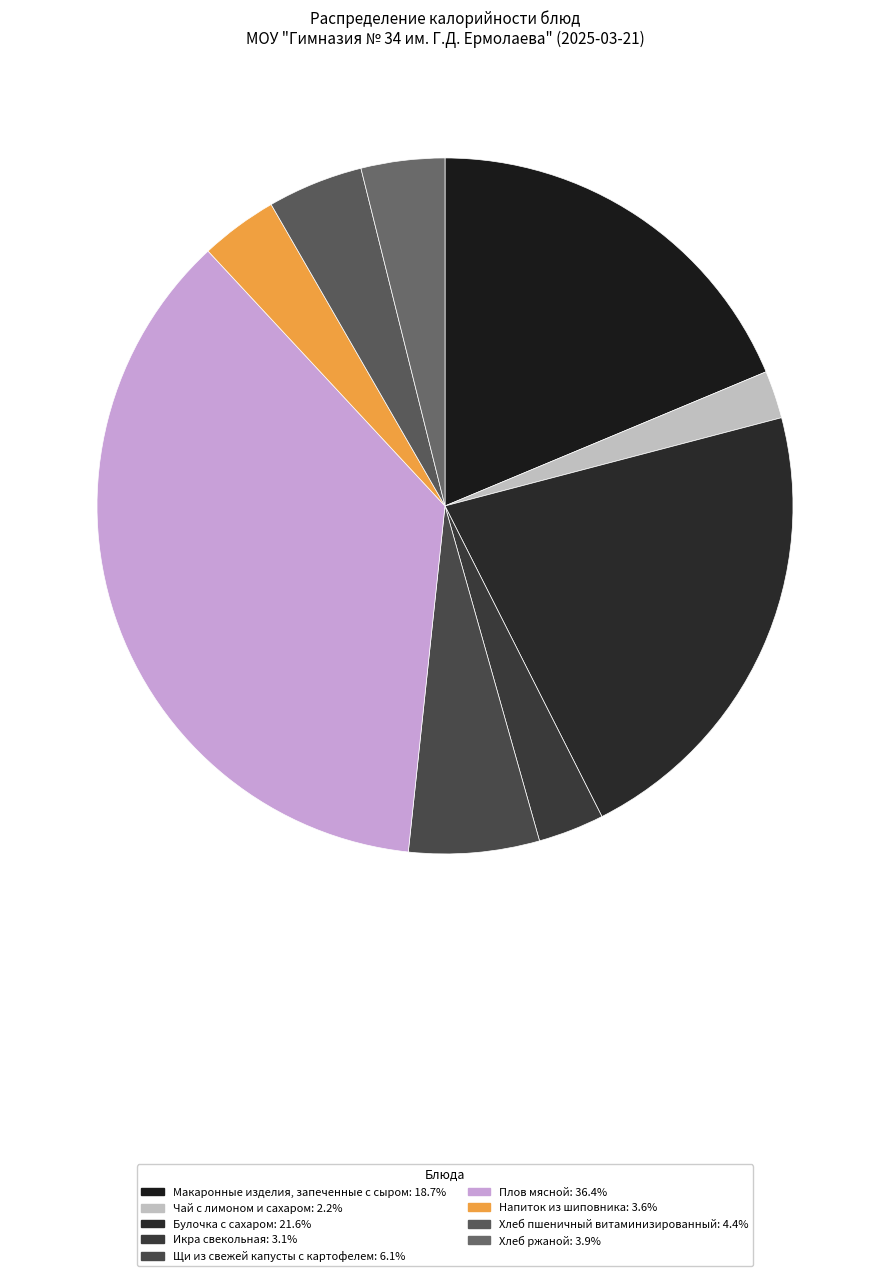

Approximately how many times larger is the value at Хлеб ржаной compared to Икра свекольная?

1.3